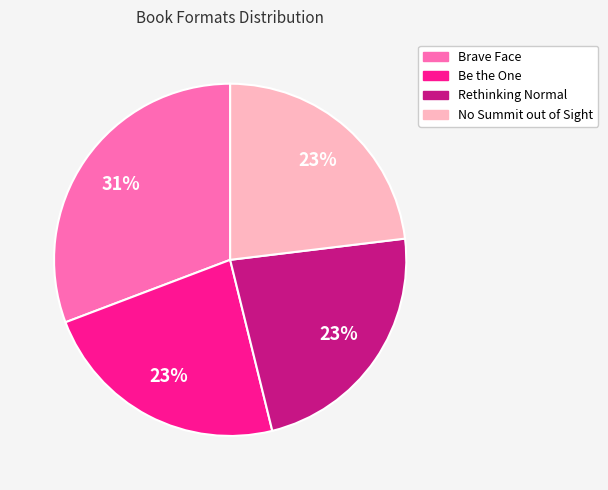

Does Be the One account for over 50% of the chart?

No